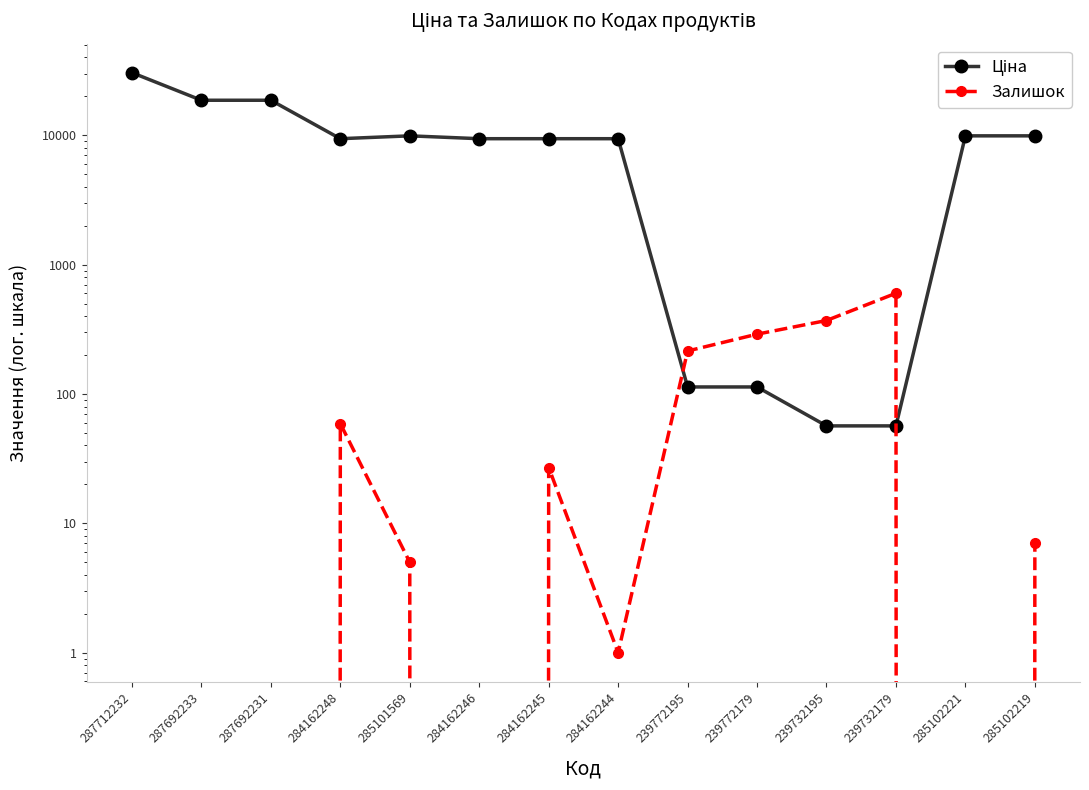

Count the number of data series in this chart.

2